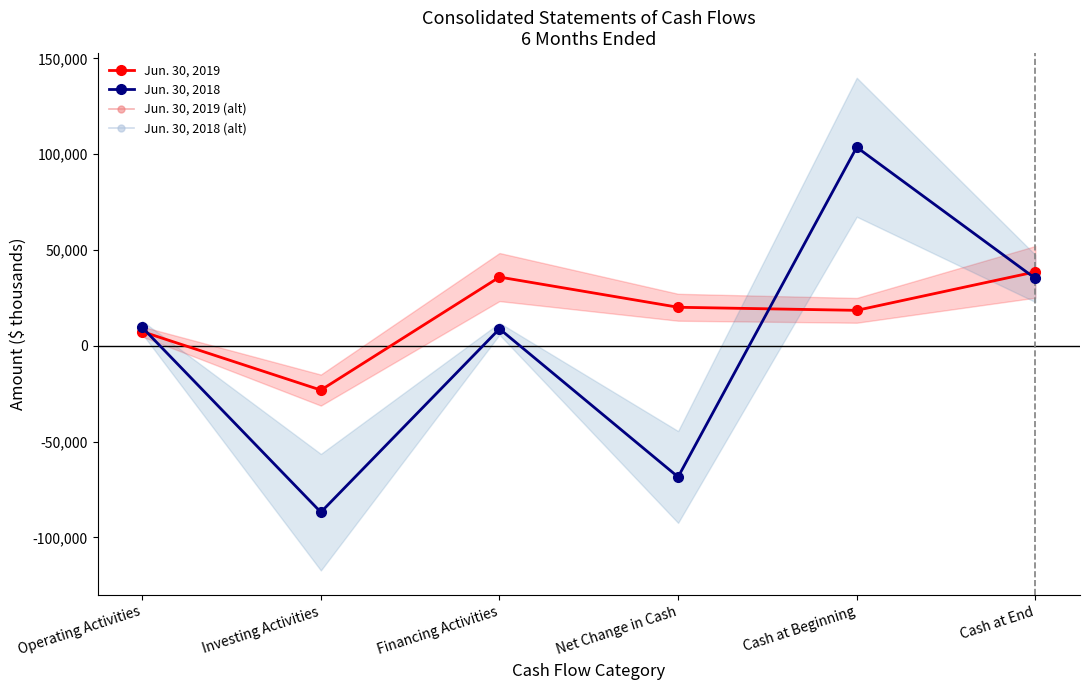

Reading left to right, transcribe all the data shown in this chart.

Jun. 30, 2019: 7373	-23134	35845	20084	18473	38557
Jun. 30, 2018: 9557	-86862	8833	-68472	103591	35119
Jun. 30, 2019 (alt): 7373	-23134	35845	20084	18473	38557
Jun. 30, 2018 (alt): 9557	-86862	8833	-68472	103591	35119